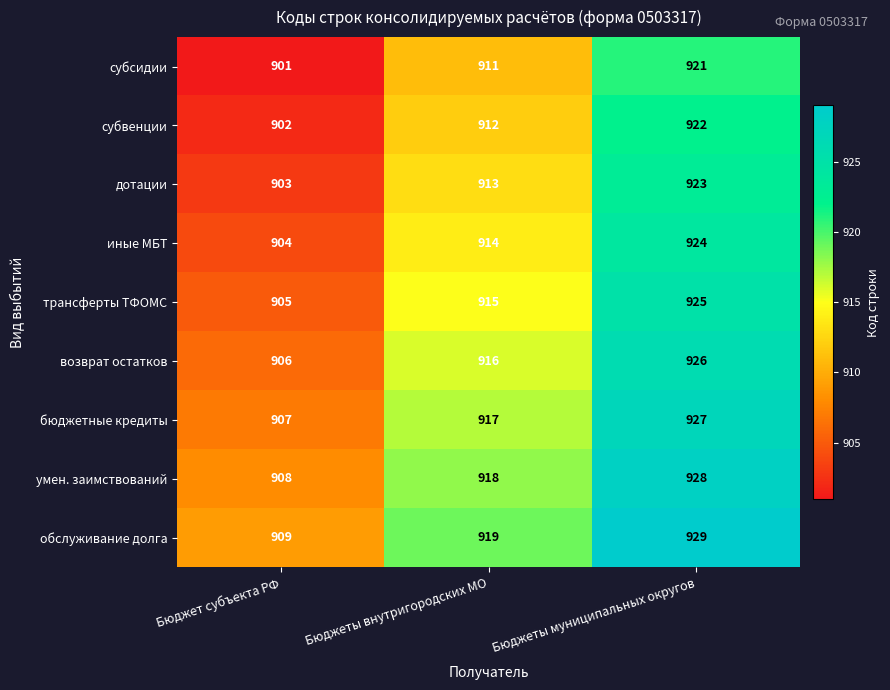

What is the sum of the иные МБТ values at Бюджеты внутригородских МО and Бюджет субъекта РФ?

1818